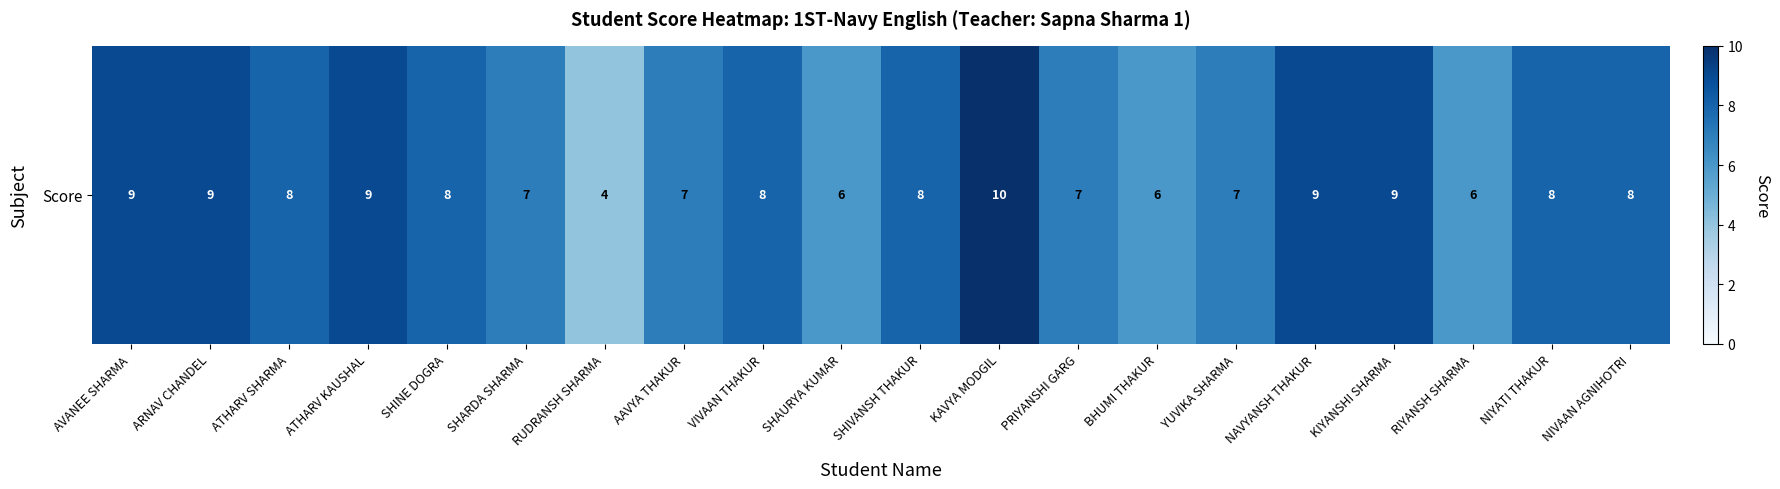

Approximately how many times larger is the value at SHARDA SHARMA compared to ARNAV CHANDEL?

0.8